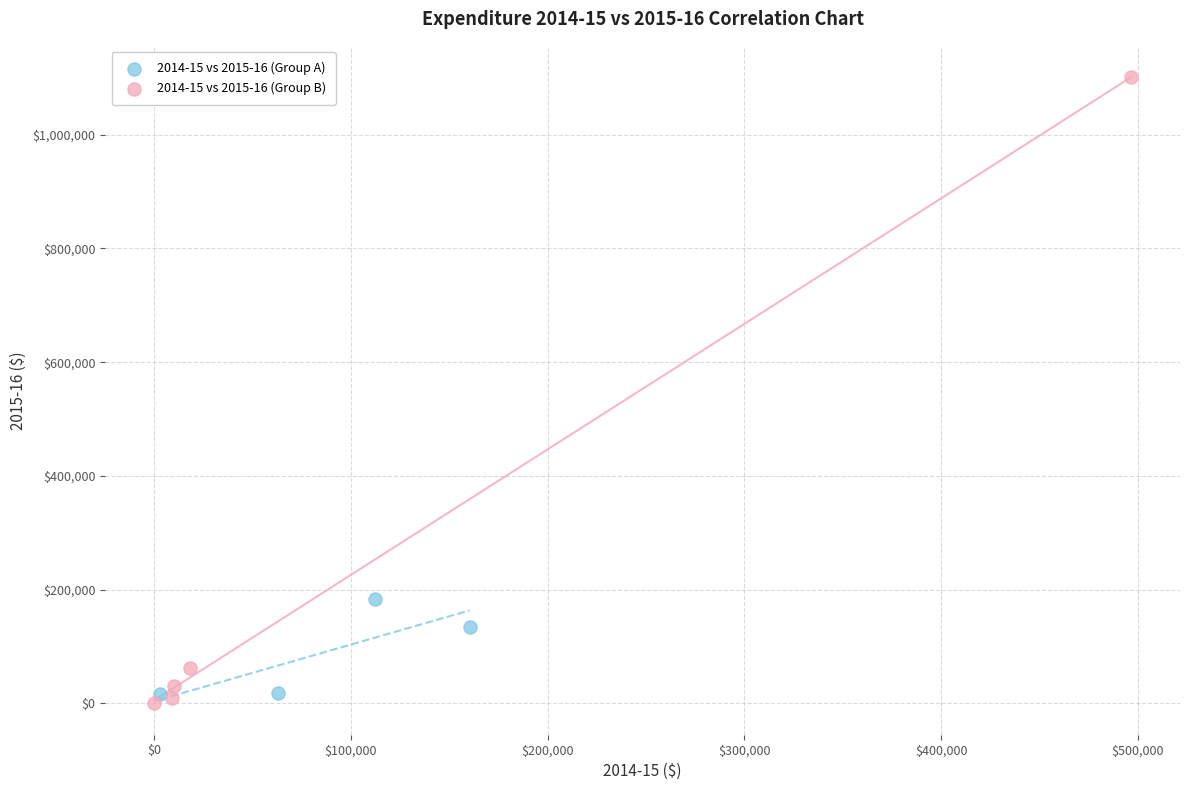

What are all the series names shown in the legend?

2014-15 vs 2015-16 (Group A), 2014-15 vs 2015-16 (Group B)